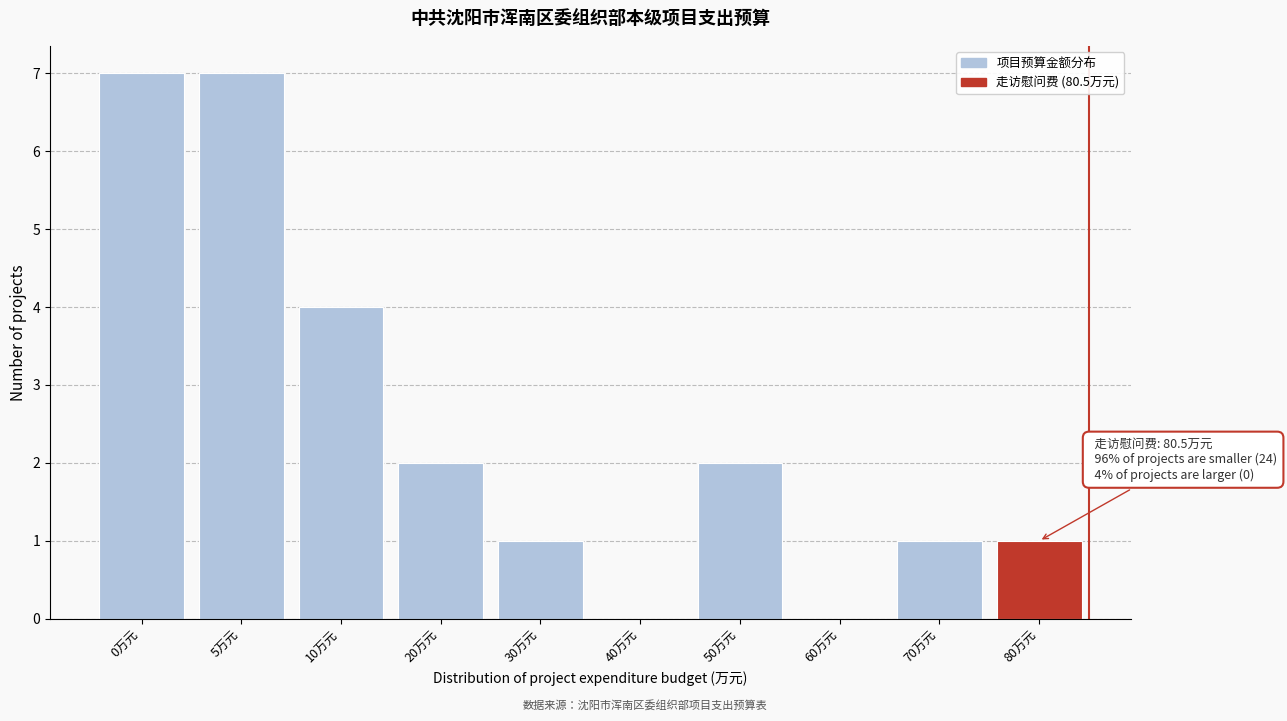

Reading right to left, what are all the values shown in this chart?

80万元=1	70万元=1	60万元=0	50万元=2	40万元=0	30万元=1	20万元=2	10万元=4	5万元=7	0万元=7